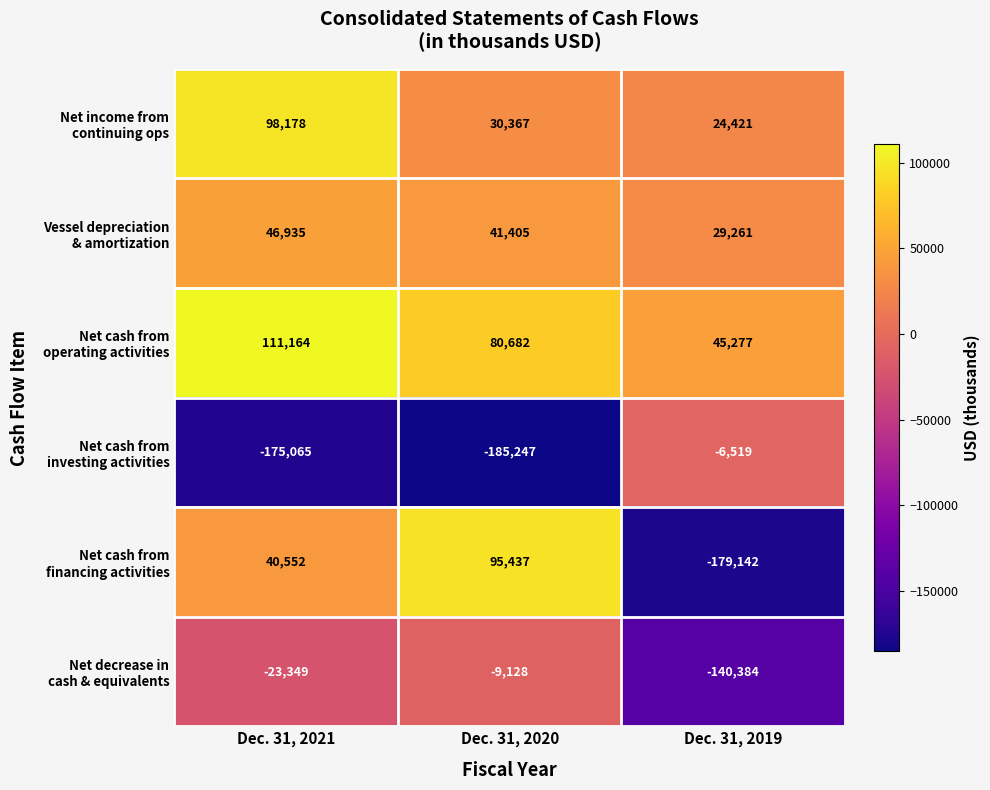

What is the greatest value displayed?

111164